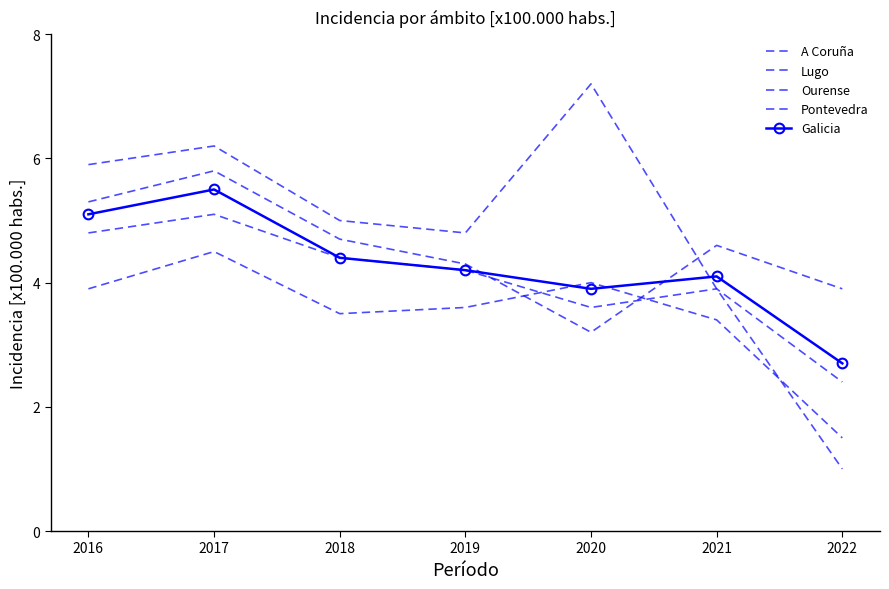

What is the maximum value shown in the chart?

7.2